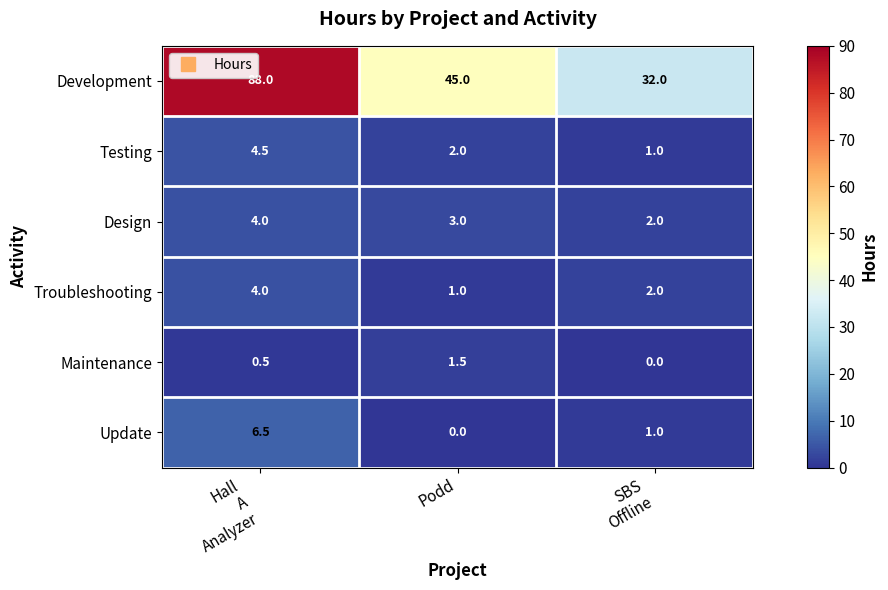

At how many categories does at least one series exceed 78?

1